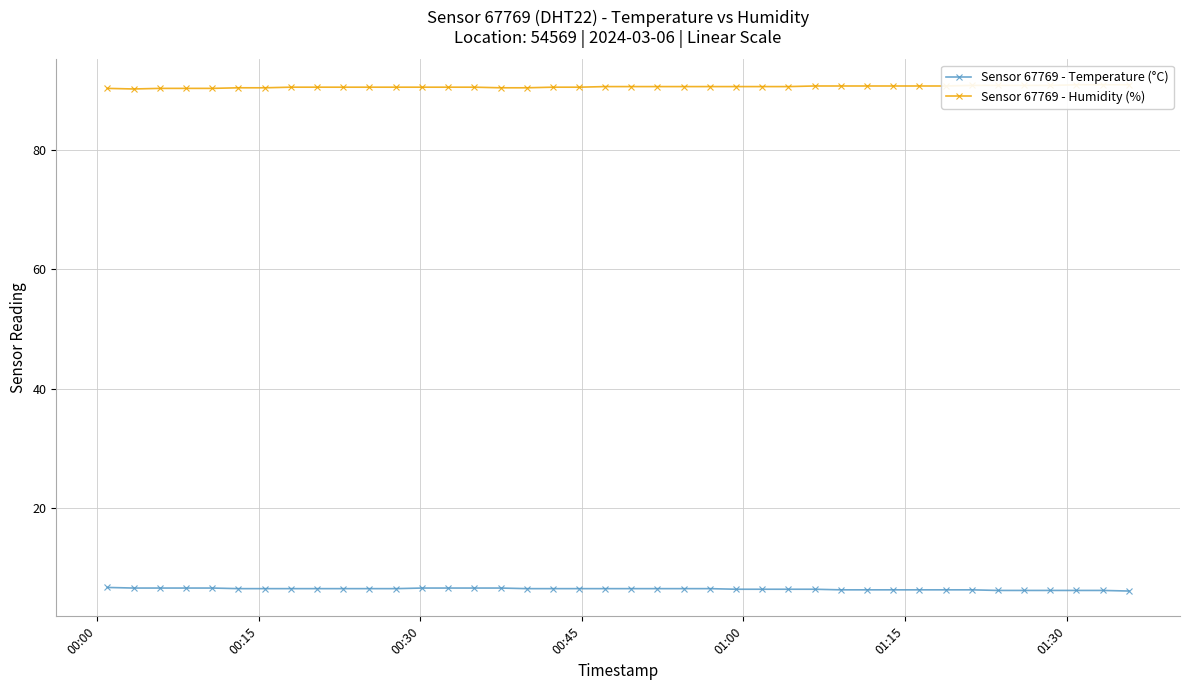

What is the lowest value of the Sensor 67769 - Temperature (°C) series?

6.1